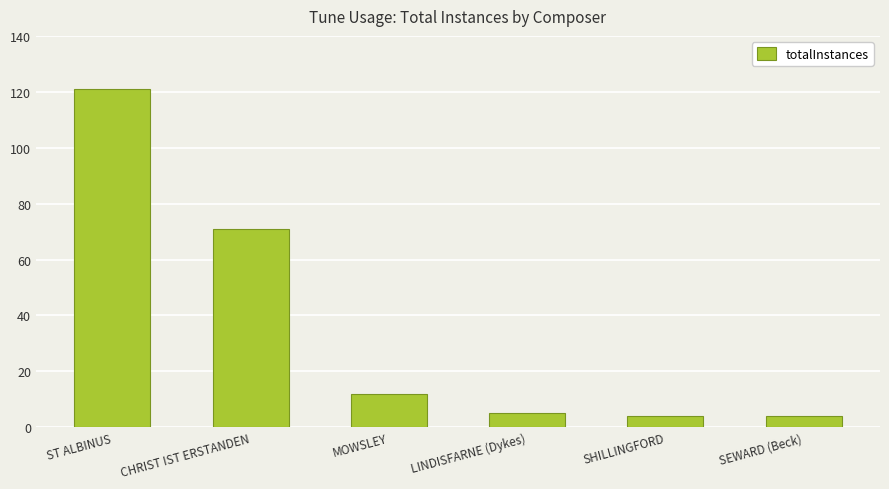

What is the label of the 3rd bar from the left?

MOWSLEY